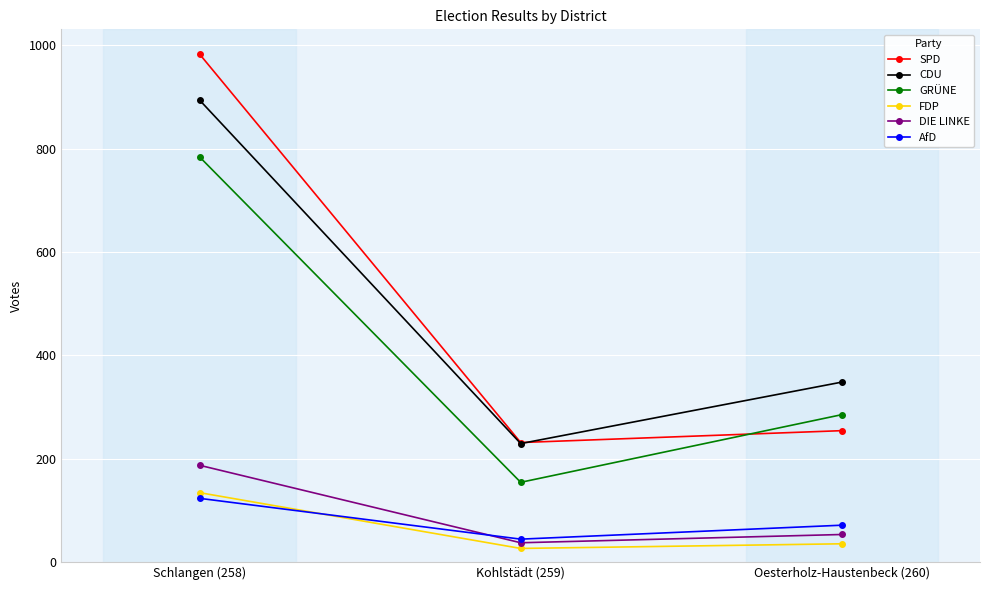

Which series changed the most between Schlangen (258) and Kohlstädt (259)?

SPD